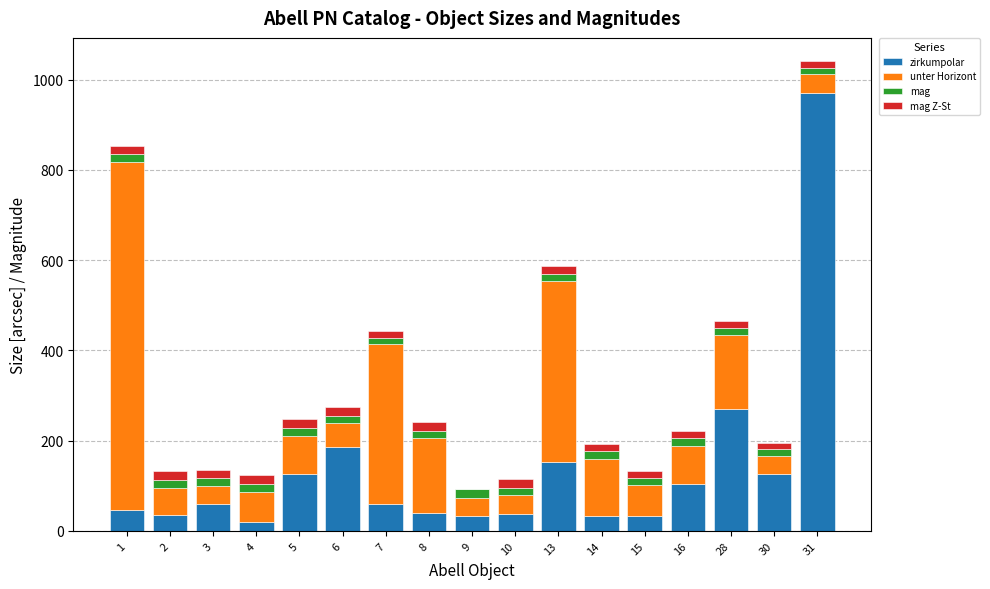

At which category is the sum across all series the highest?

31